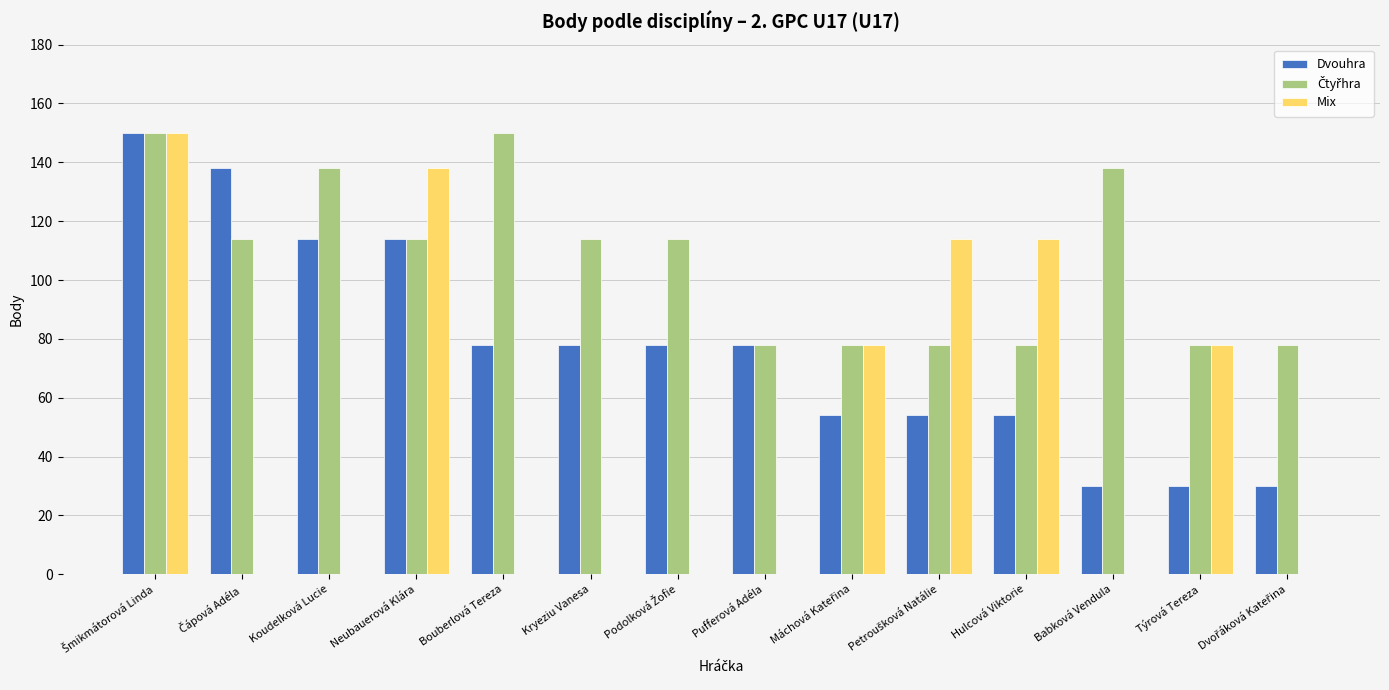

What is the sum of all Mix values?

672